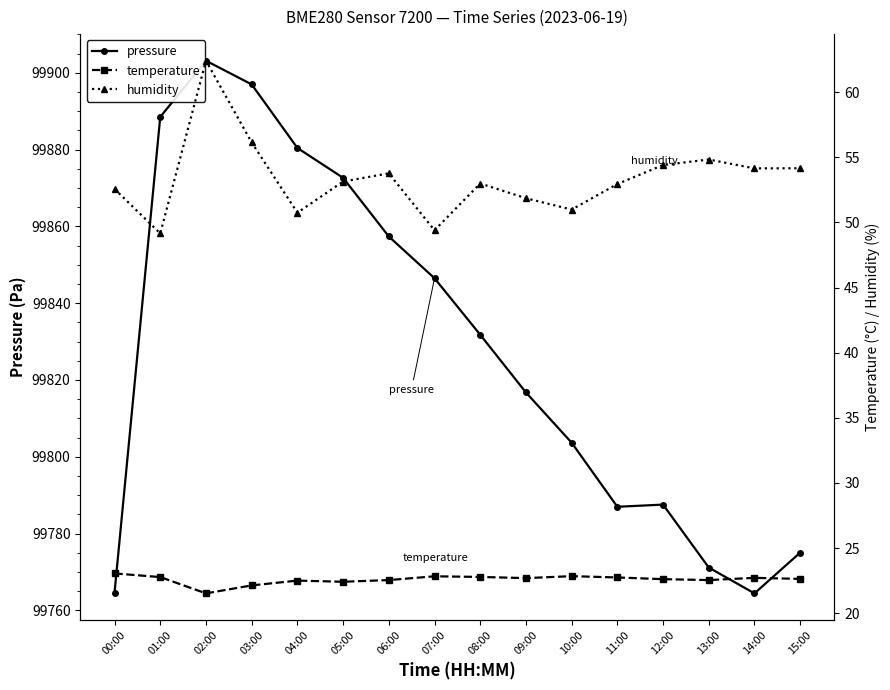

What is the value of the pressure point at the 11th from the left?

99803.7